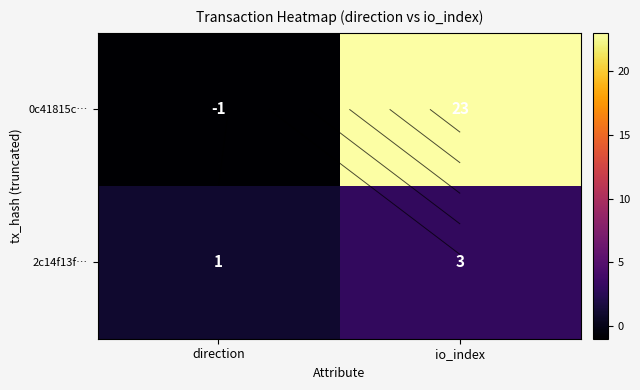

What is the smallest value displayed?

-1